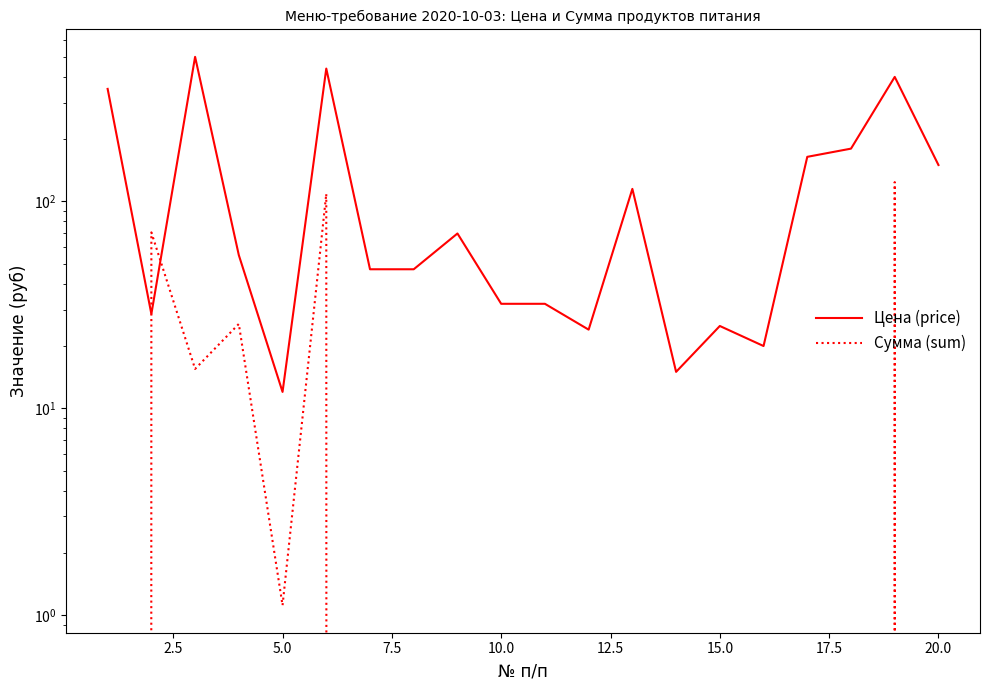

In Цена (price), how many points are higher than both neighbors (excluding endpoints)?

6